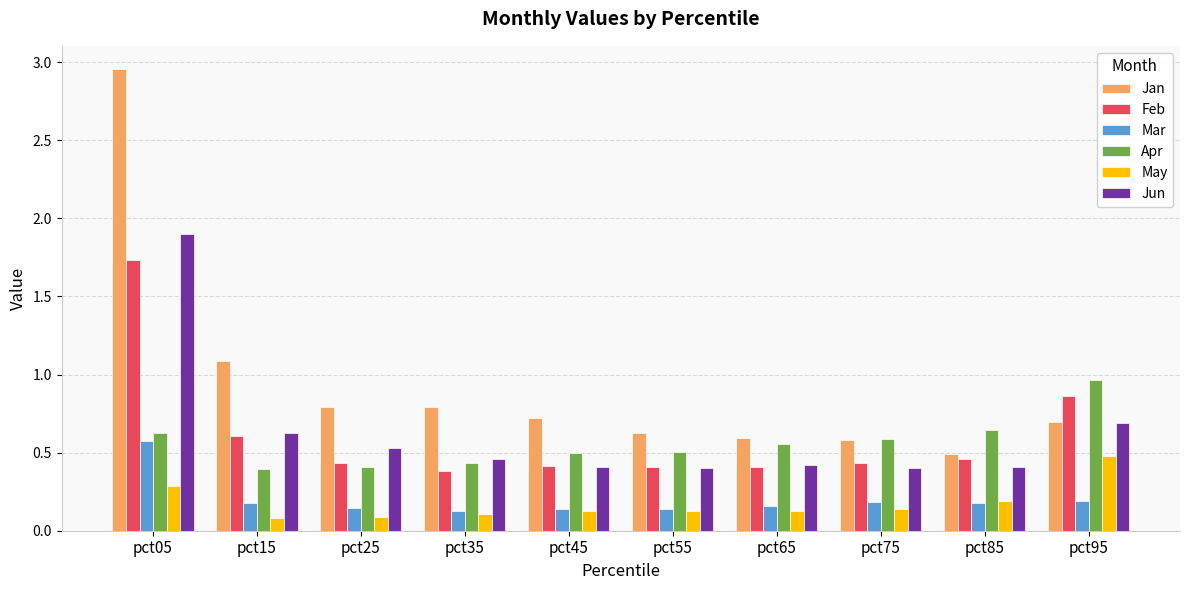

What is the spread (max minus min) of values at pct25?

0.7